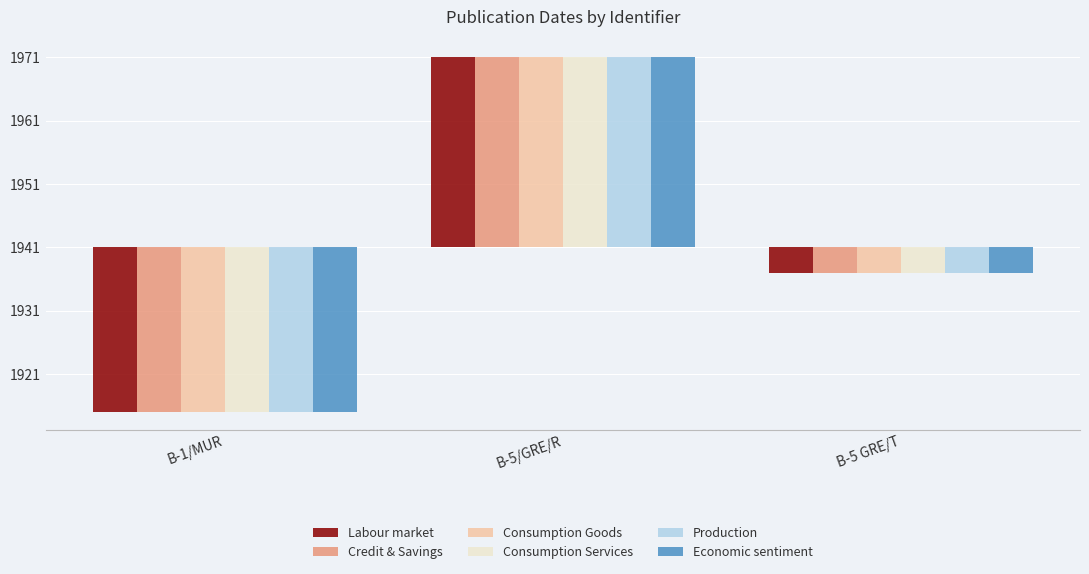

What are all the series names shown in the legend?

Labour market, Credit & Savings, Consumption Goods, Consumption Services, Production, Economic sentiment